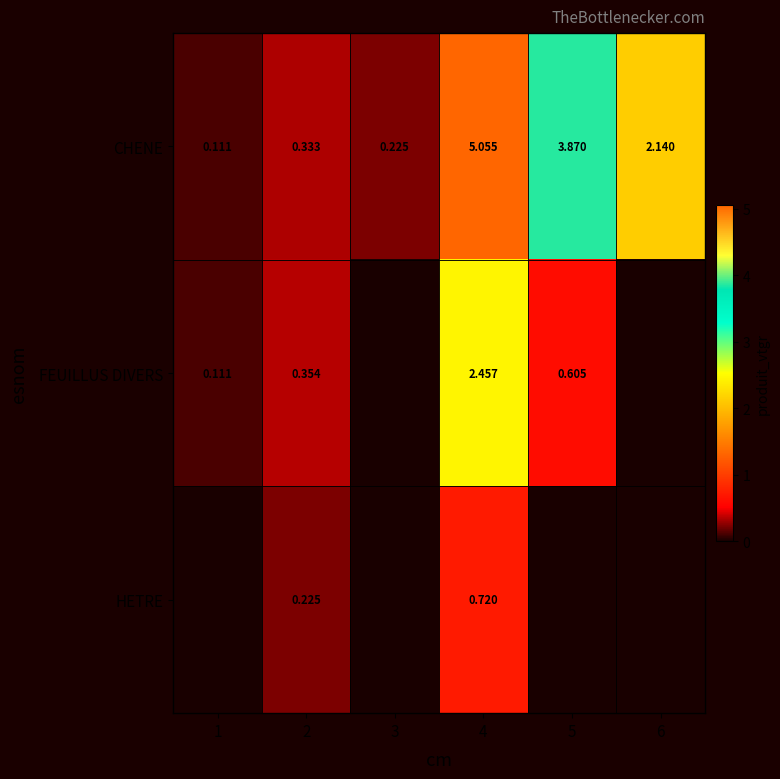

At which label does FEUILLUS DIVERS reach its peak?

4